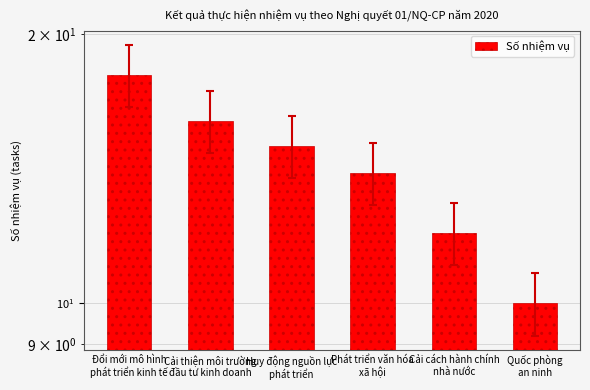

What is the ratio of the value at Quốc phòng
an ninh to the value at Cải cách hành chính
nhà nước?

0.8